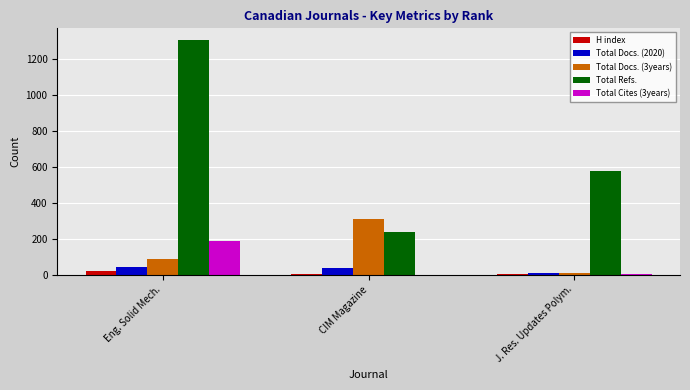

Are the bars horizontal?

No